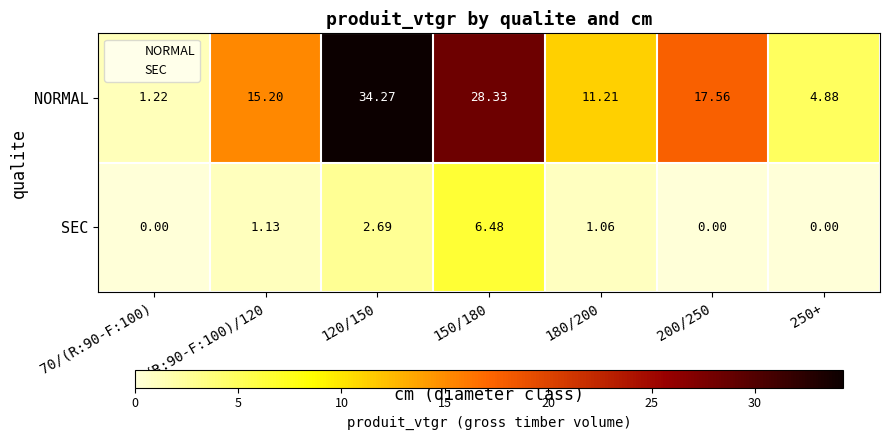

Which series changed the most between 70/(R:90-F:100) and (R:90-F:100)/120?

NORMAL